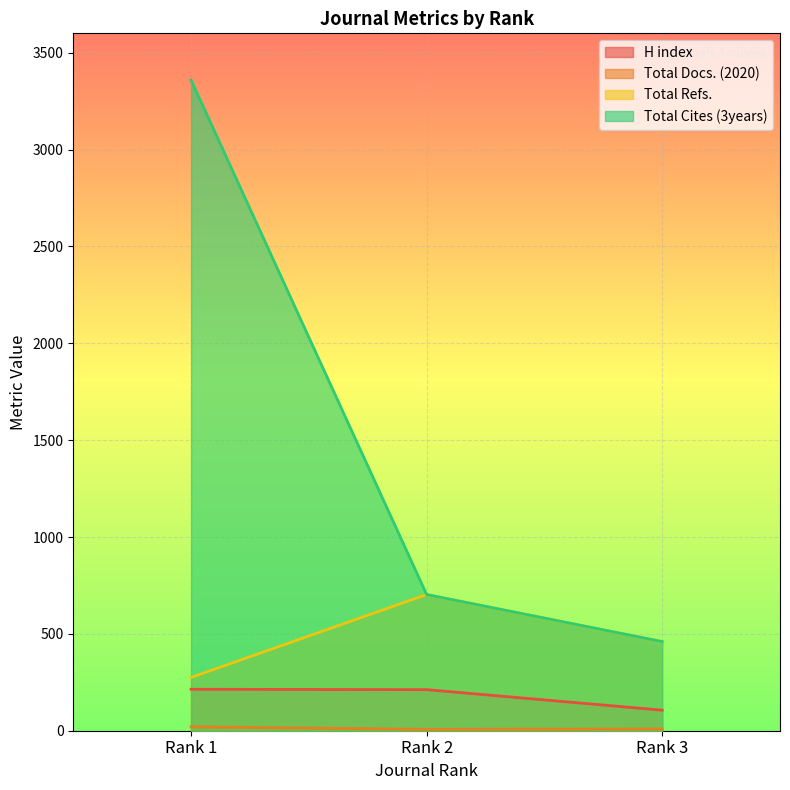

What is the highest value of the Total Refs. series?

703